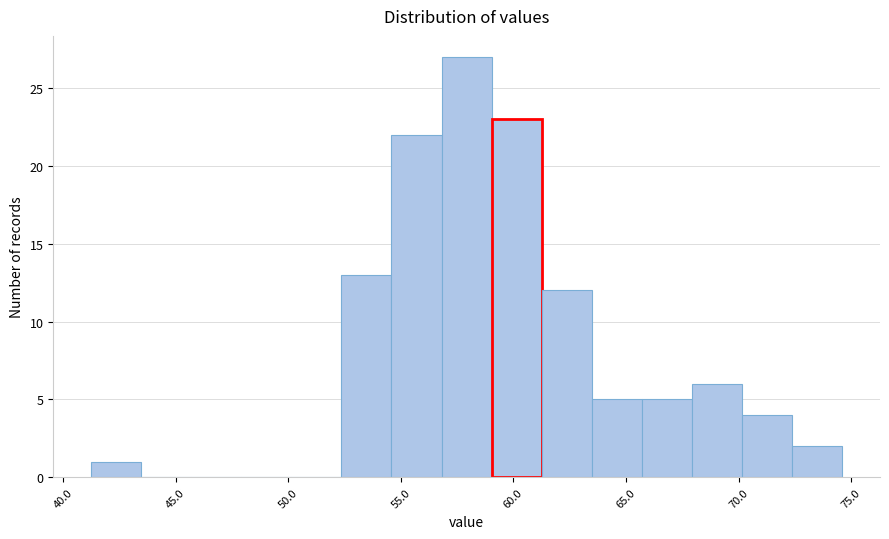

How tall is the bar that spans 57.0 to 59.0 on the x-axis? Neither the bar edges nor the heights are printed on the chart, so give them approximately, as read against the axes.

27